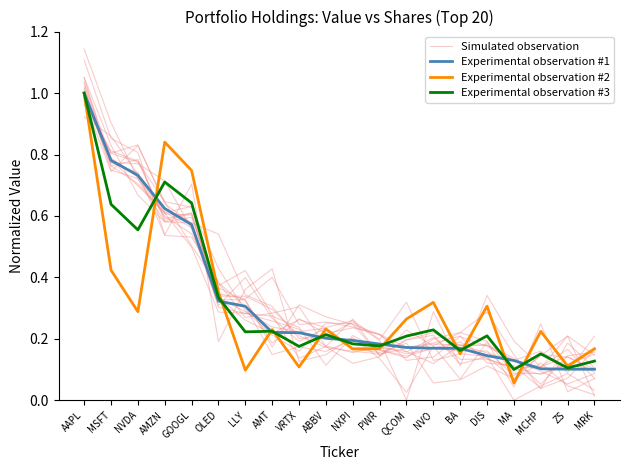

What is the maximum value shown in the chart?

1.0